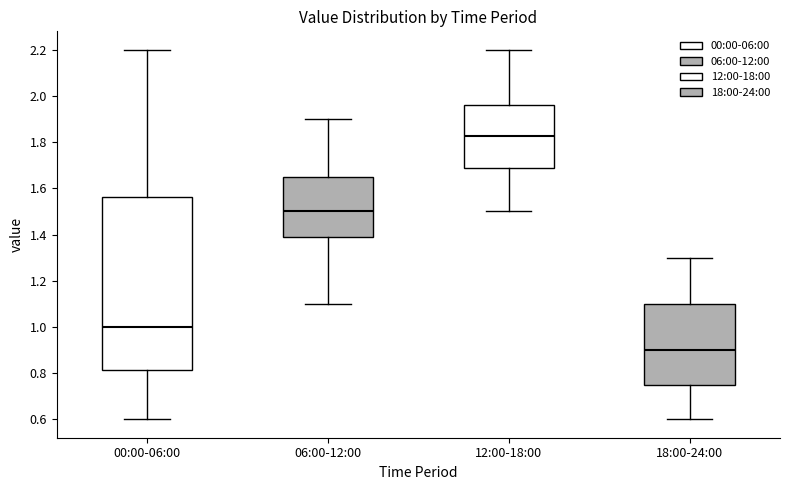

Reading left to right, transcribe this box plot: for each box, give where its median line is, the range the box spans, and where its two whiskers end, as read against the y-axis. The values are not printed on the chart, so give them approximately, as read against the axis.

00:00-06:00: median 1.00, box 0.82 to 1.56, whiskers 0.60 to 2.20
06:00-12:00: median 1.50, box 1.38 to 1.66, whiskers 1.10 to 1.90
12:00-18:00: median 1.82, box 1.68 to 1.96, whiskers 1.50 to 2.20
18:00-24:00: median 0.90, box 0.76 to 1.10, whiskers 0.60 to 1.30